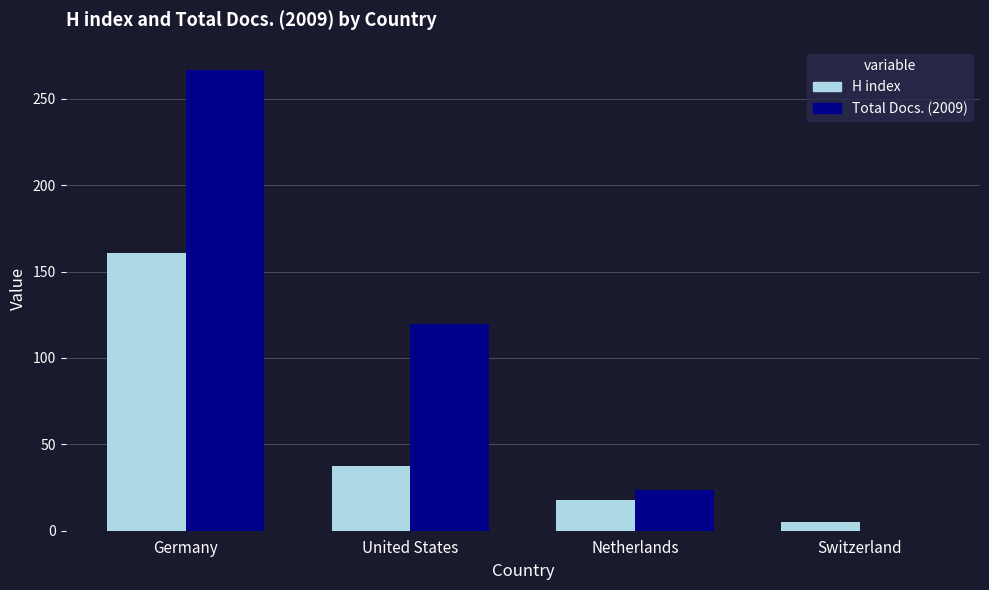

What is the spread (max minus min) of values at Netherlands?

6.0